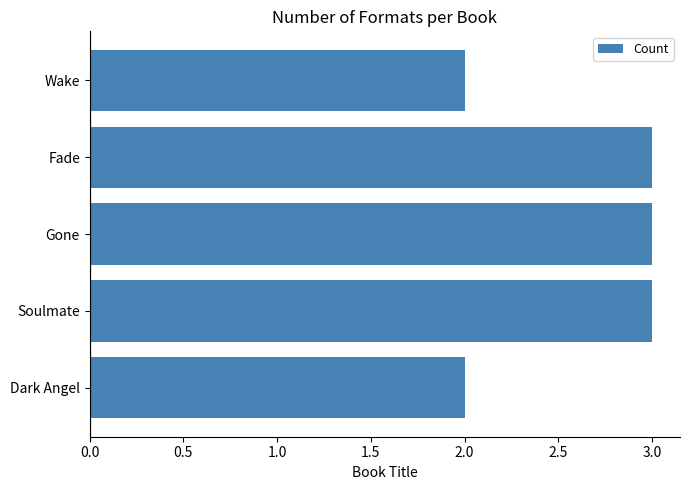

The chart shows a value of 3 at Gone. True or false?

True